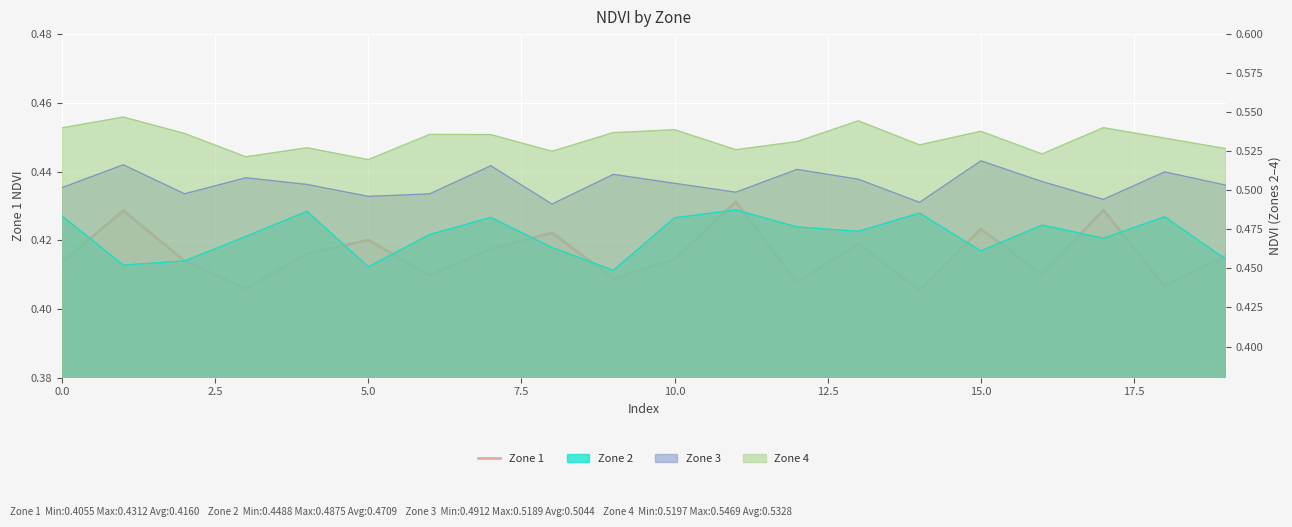

What position from the left is 15?

16